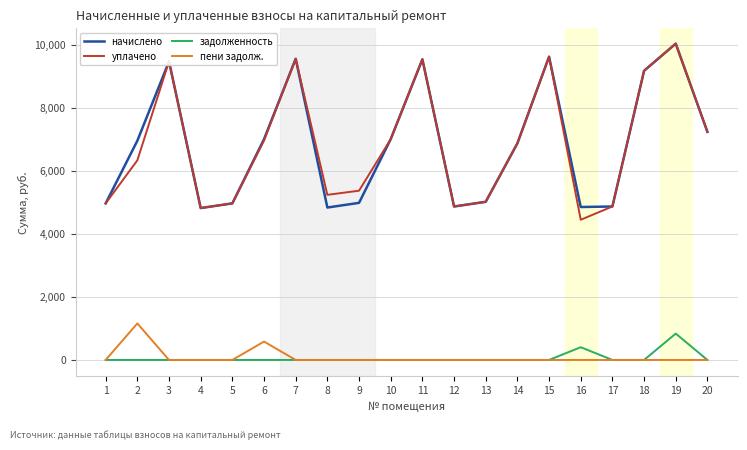

Does the chart display data point markers on the line(s)?

No